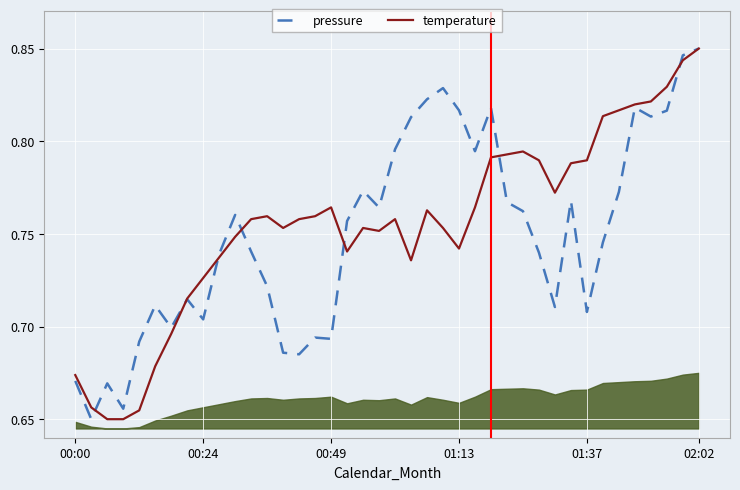

What is the difference between the pressure values at 22 and 00:00?

0.2